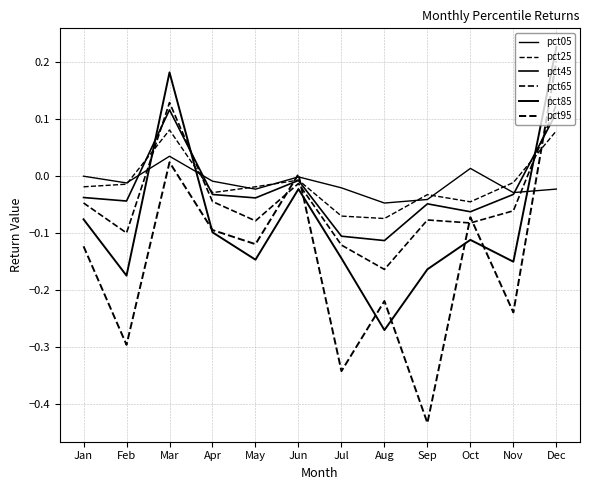

Which series has the largest total across all categories?

pct05